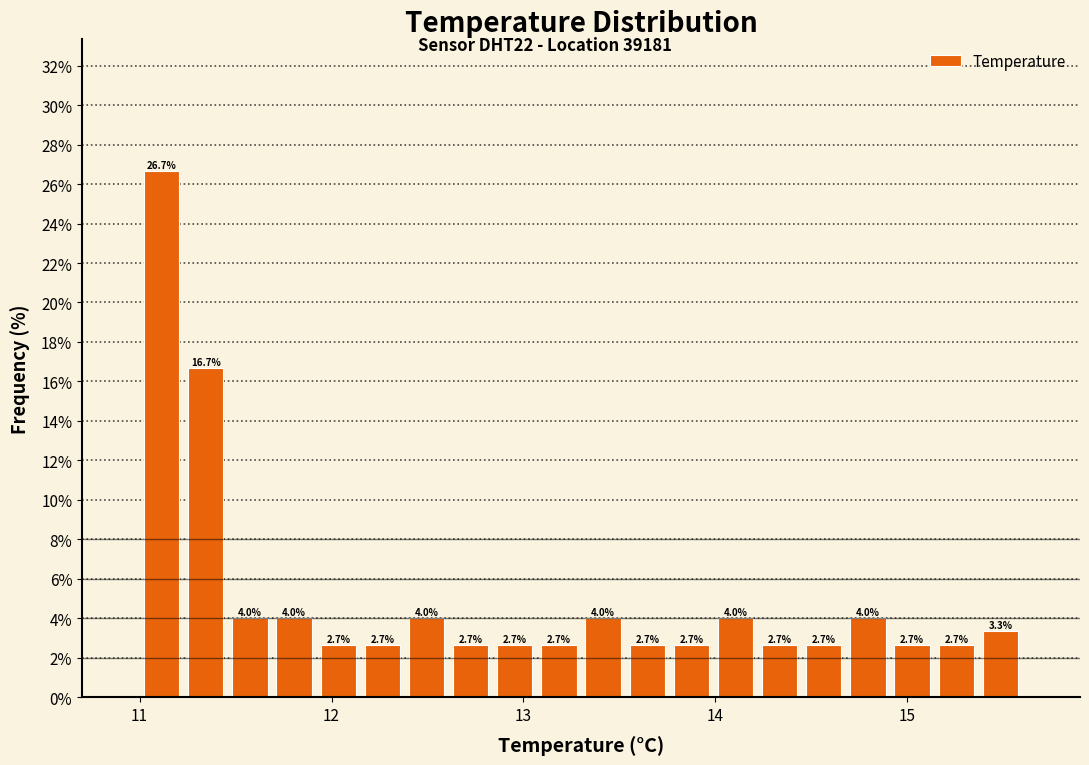

Around what value on the x-axis is the tallest bar? Give the approximate position of its centre, as read against the axis.

11.1